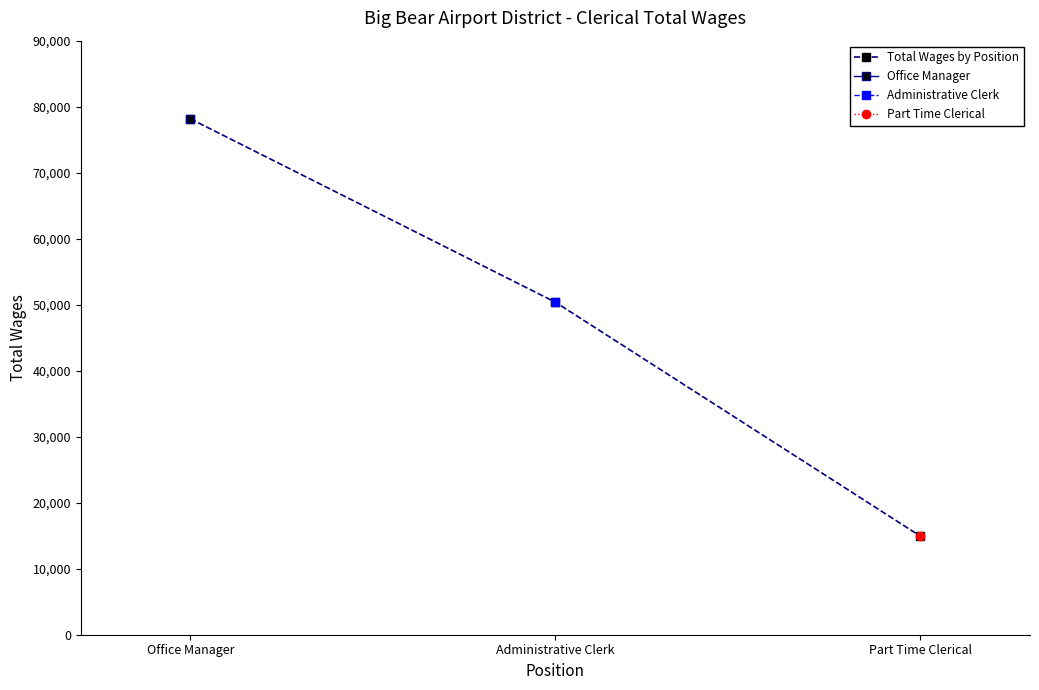

Reading left to right, transcribe all the data shown in this chart.

Office Manager=78163	Administrative Clerk=50380	Part Time Clerical=14922